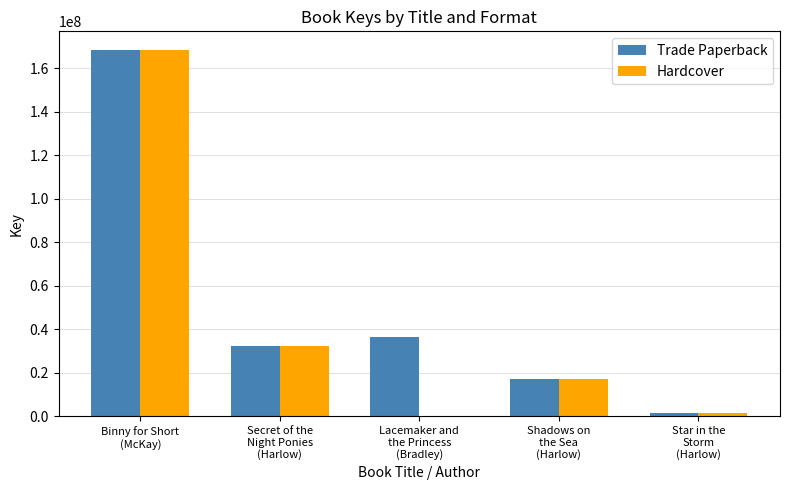

What is the greatest value displayed?

168522243